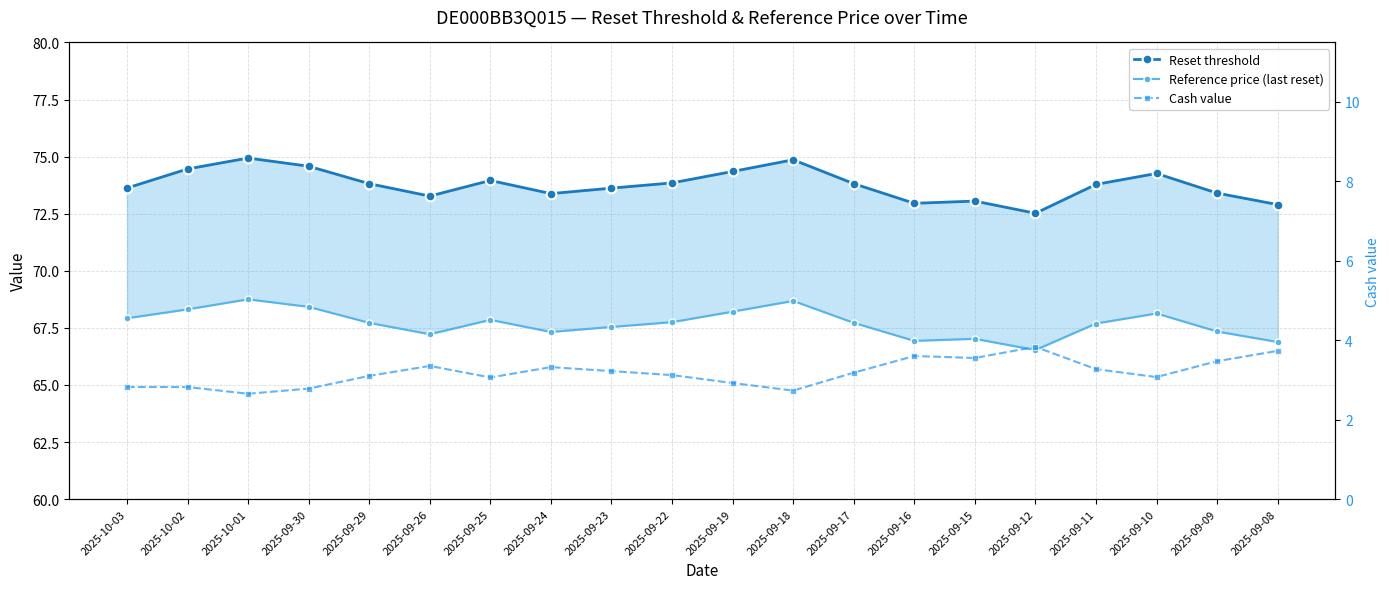

What is the sum of the Reset threshold values at 2025-09-24 and 2025-09-25?

147.3